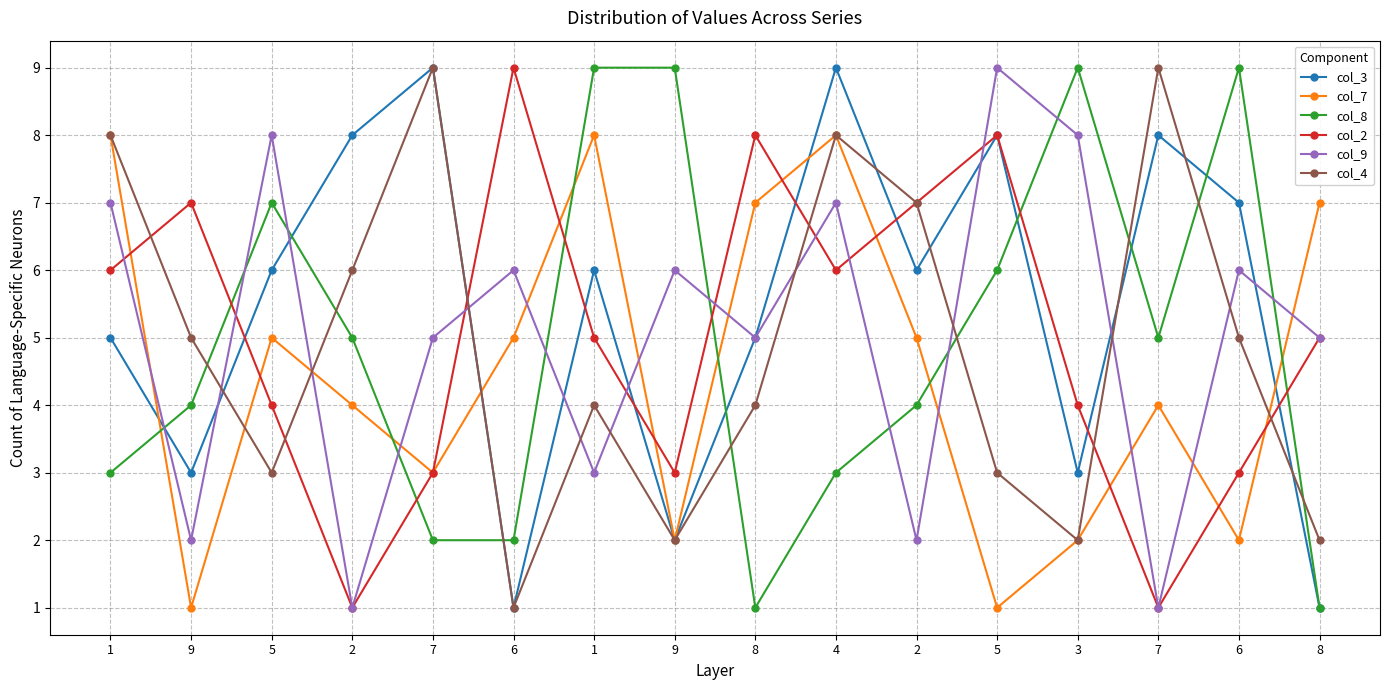

What are all the series names shown in the legend?

col_3, col_7, col_8, col_2, col_9, col_4